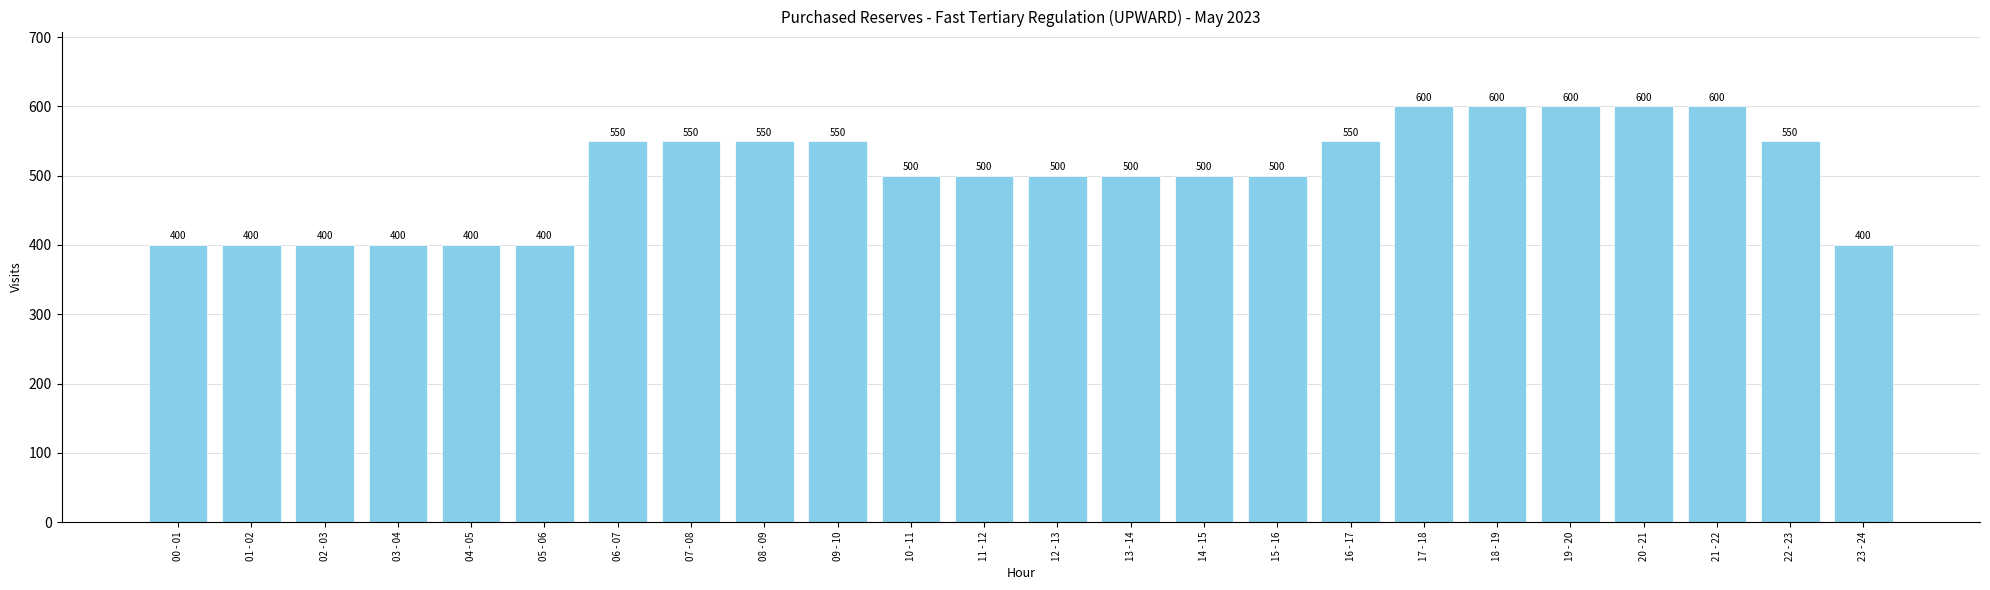

How many values are below 500?

7